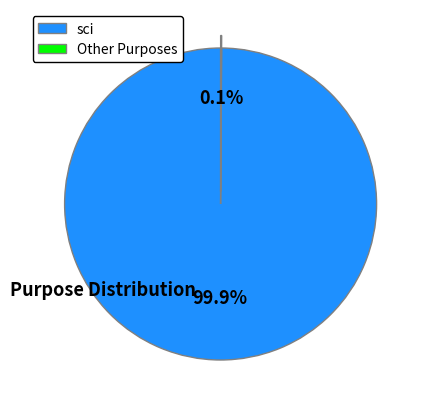

What portion of the pie excludes sci?

0.1%